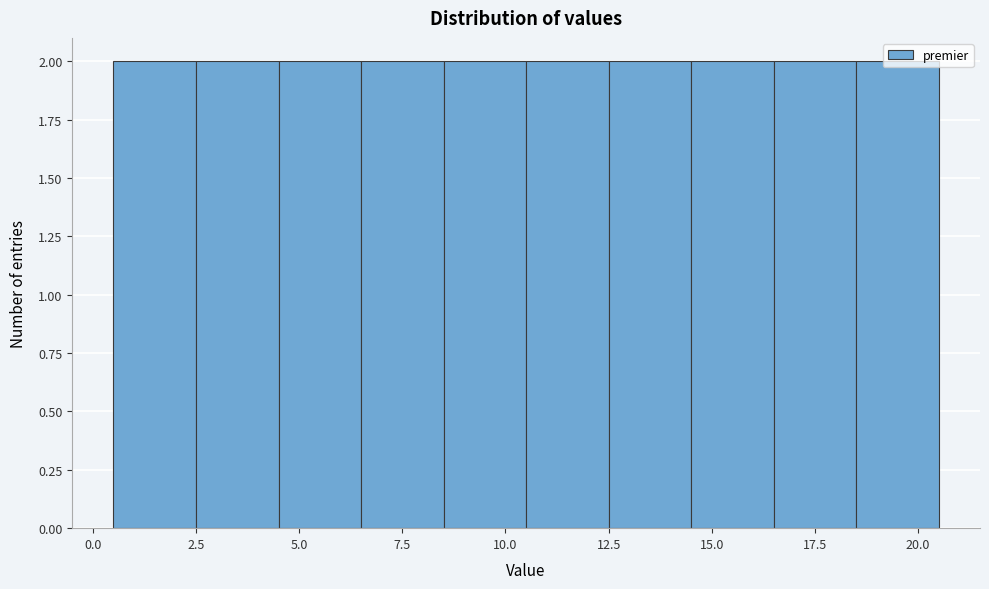

Reading left to right, transcribe this chart: for each bar, give the range it covers on the x-axis and its height. The values are not printed on the chart, so give them approximately, as read against the axis.

0.5 to 2.5: 2
2.5 to 4.5: 2
4.5 to 6.5: 2
6.5 to 8.5: 2
8.5 to 10.5: 2
10.5 to 12.5: 2
12.5 to 14.5: 2
14.5 to 16.5: 2
16.5 to 18.5: 2
18.5 to 20.5: 2